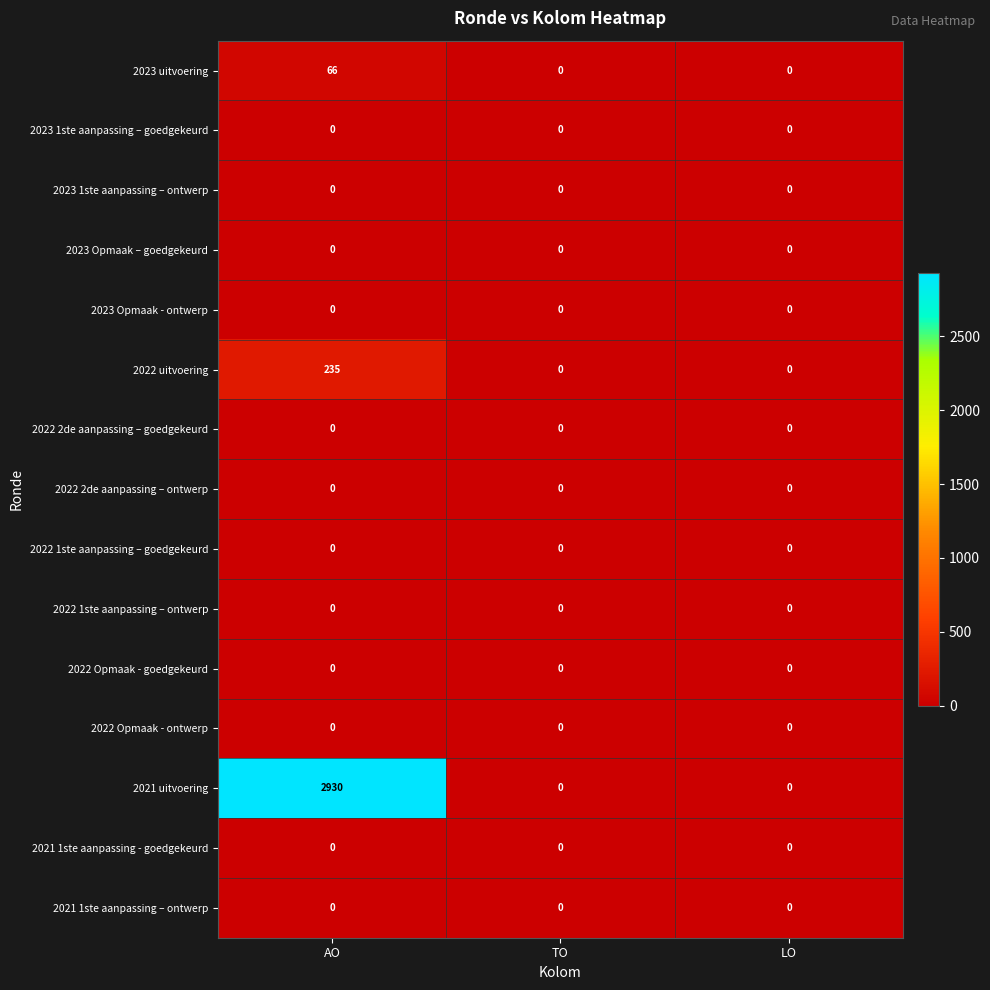

How many 2023 uitvoering values are between 0 and 66?

3